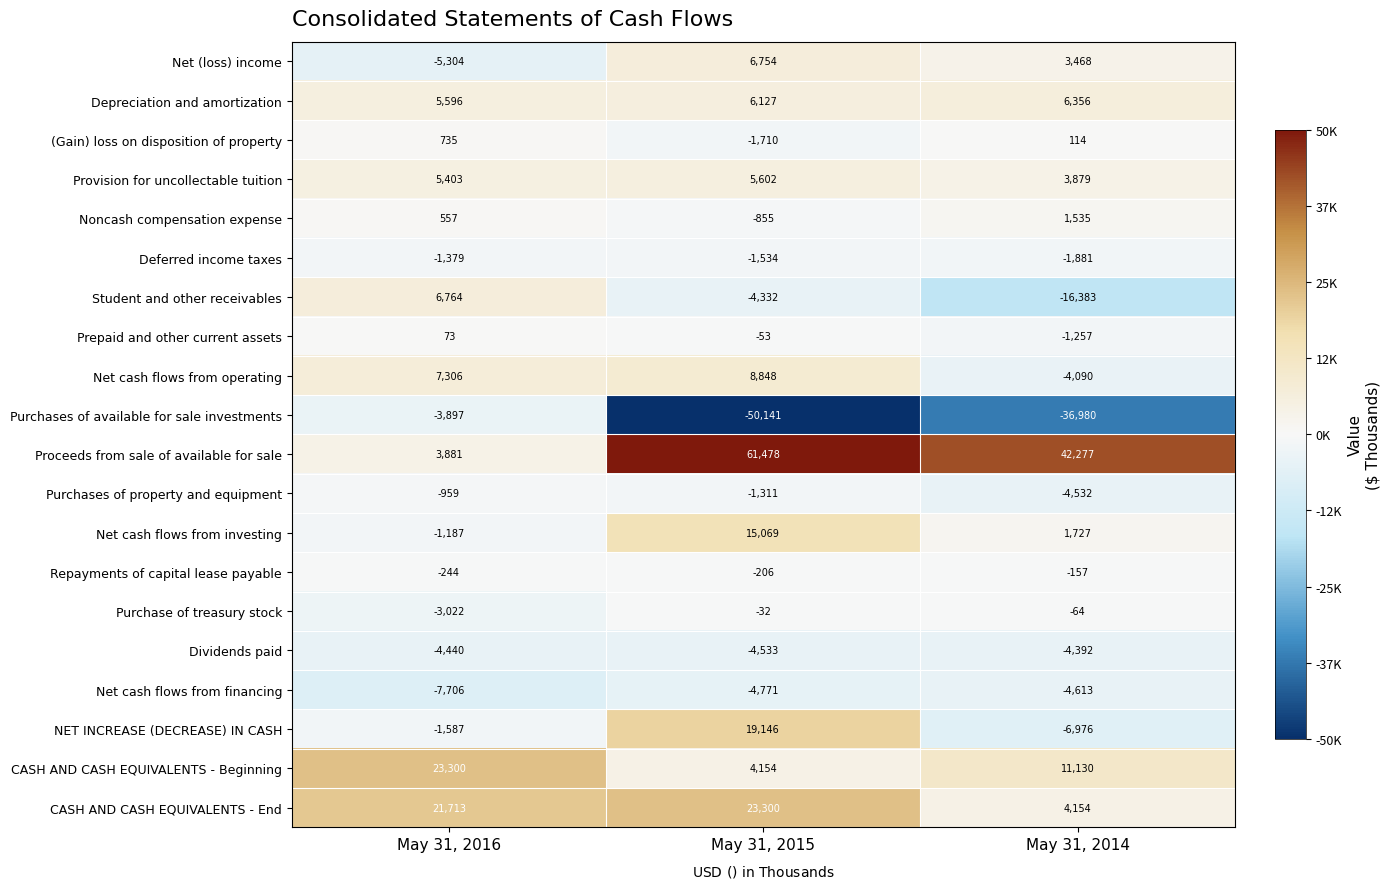

What is the difference between the CASH AND CASH EQUIVALENTS - End values at May 31, 2016 and May 31, 2014?

17559